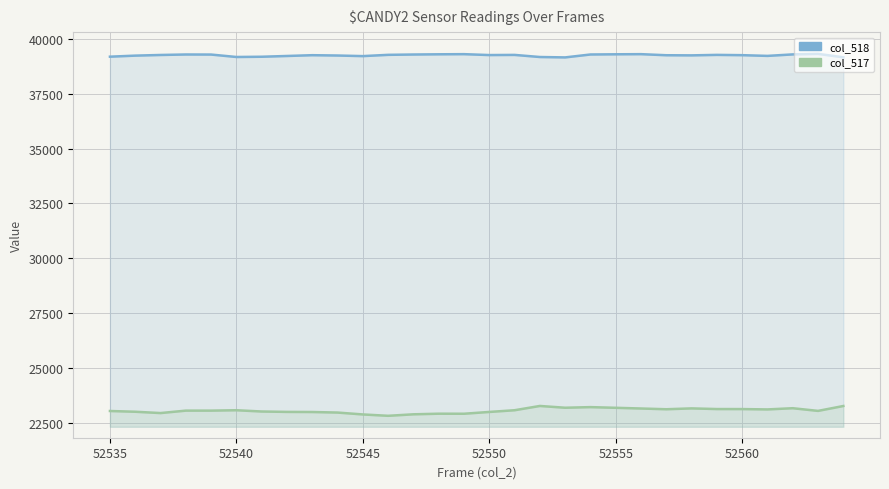

True or false: col_517 and col_518 cross at least once.

False